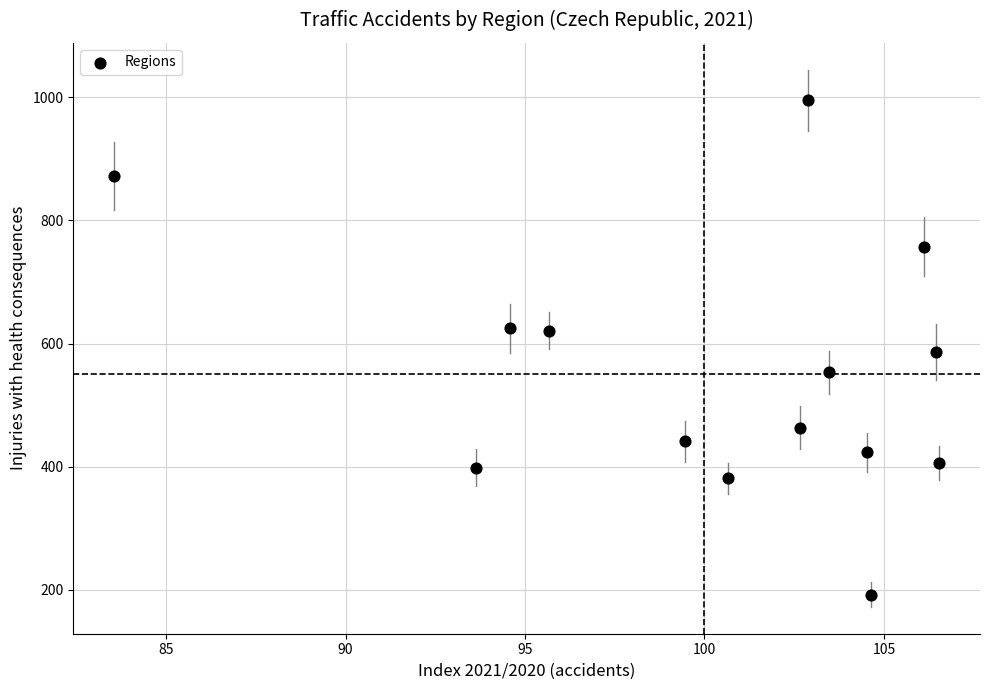

What is the range of Y values (max minus min)?

803